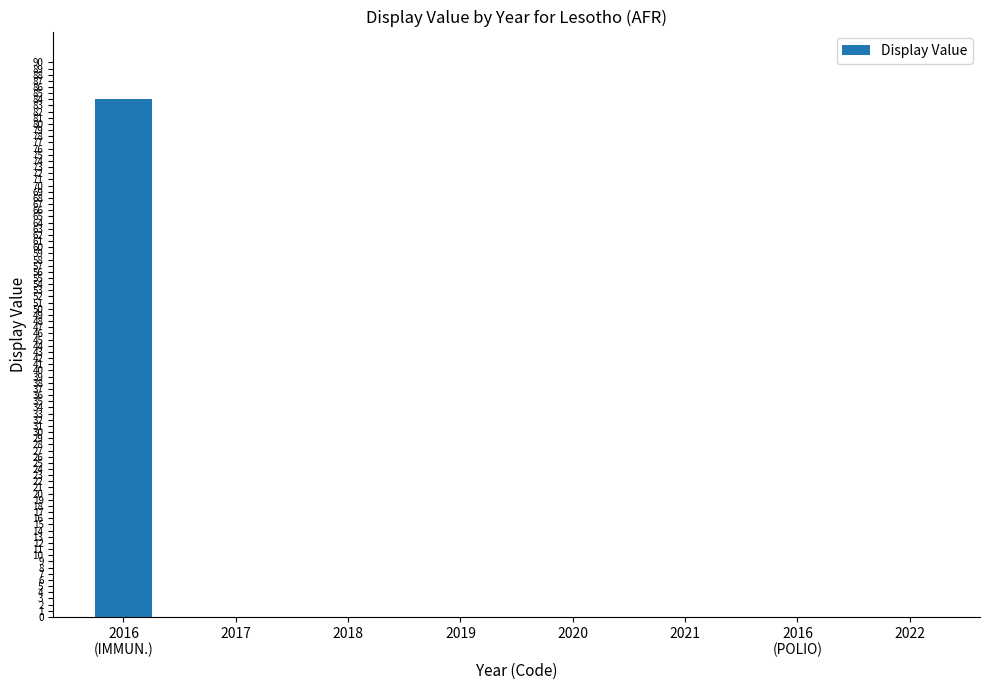

The value at 2017 is -38. True or false?

False